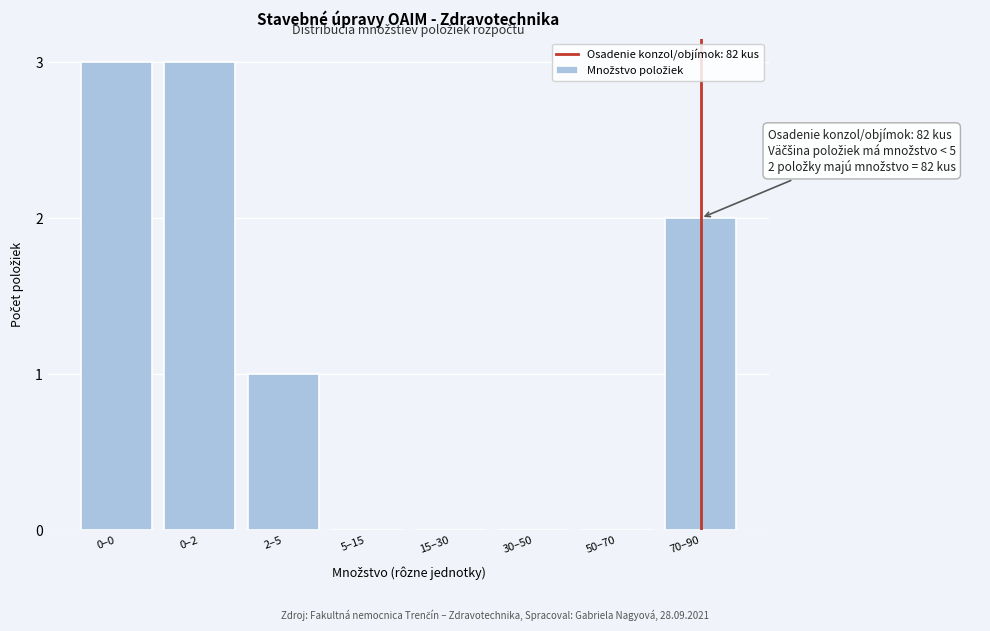

Reading right to left, transcribe all the data shown in this chart.

70–90=2	50–70=0	30–50=0	15–30=0	5–15=0	2–5=1	0–2=3	0–0=3